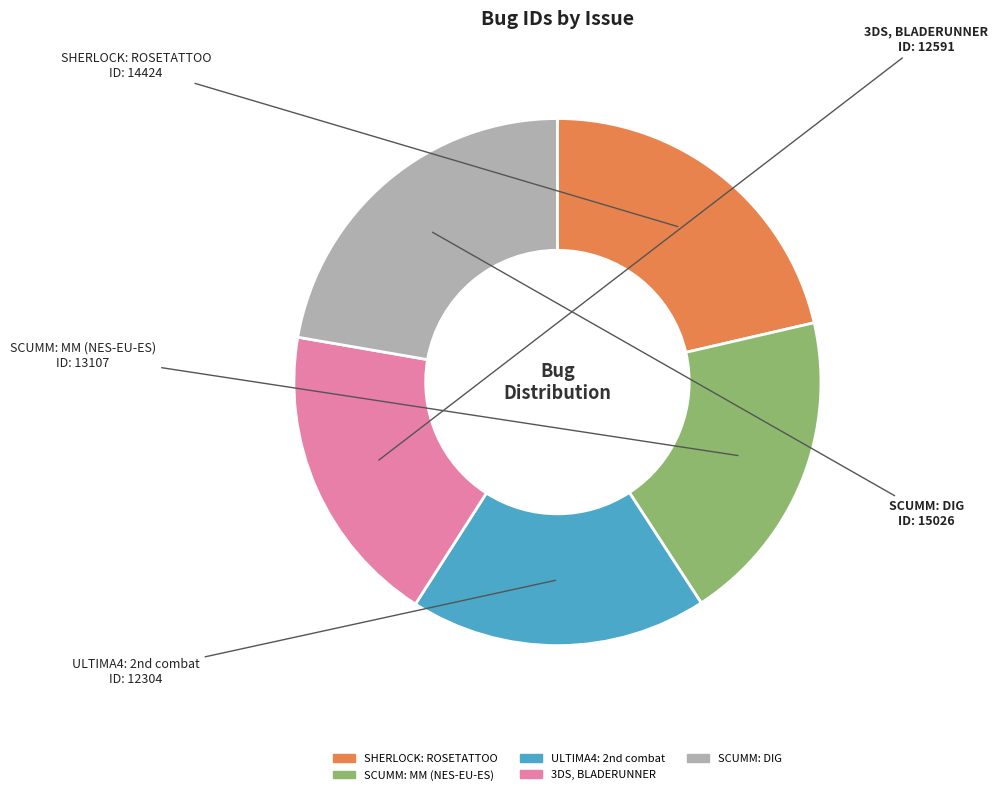

Is there a majority slice in this chart?

No